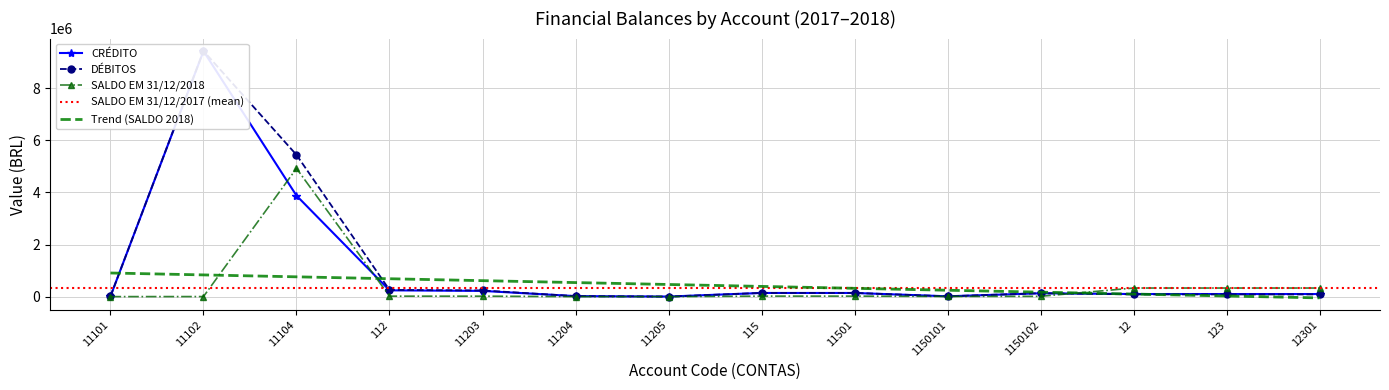

Is it true that SALDO EM 31/12/2017 equals 17307.5 at 112?

True